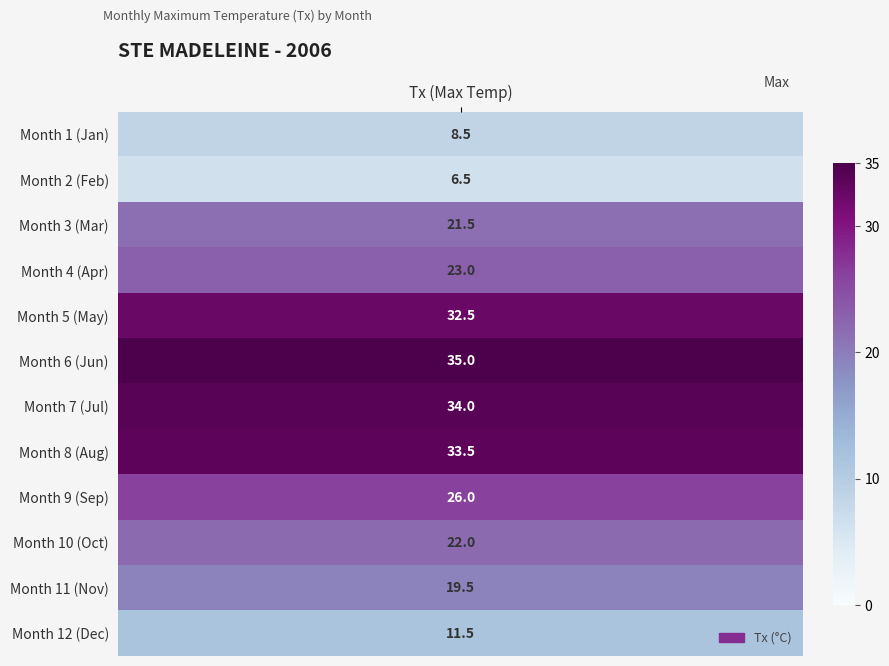

What is the maximum value shown in the chart?

35.0